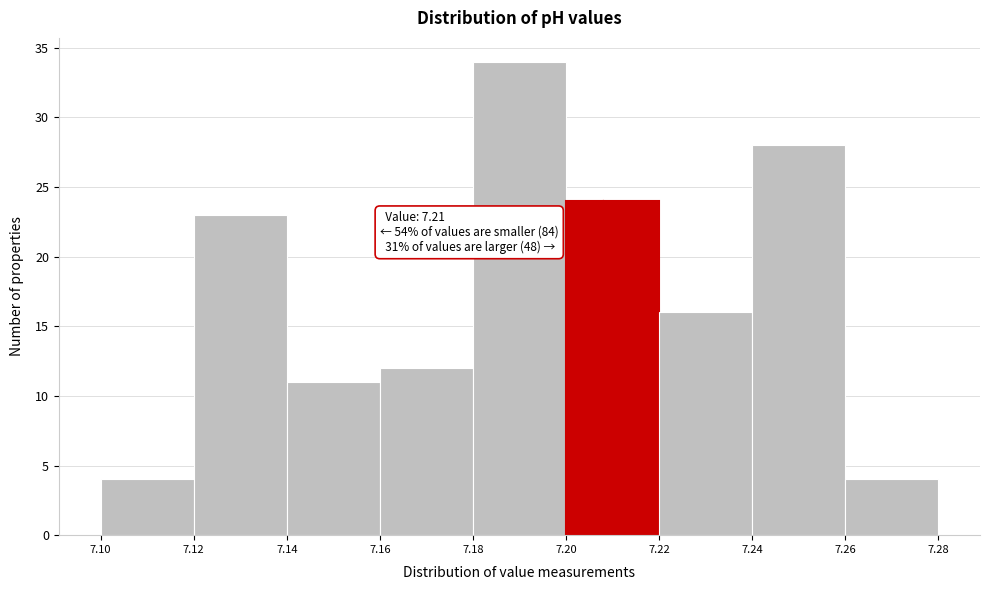

Which range on the x-axis has the tallest bar?

7.18 to 7.20